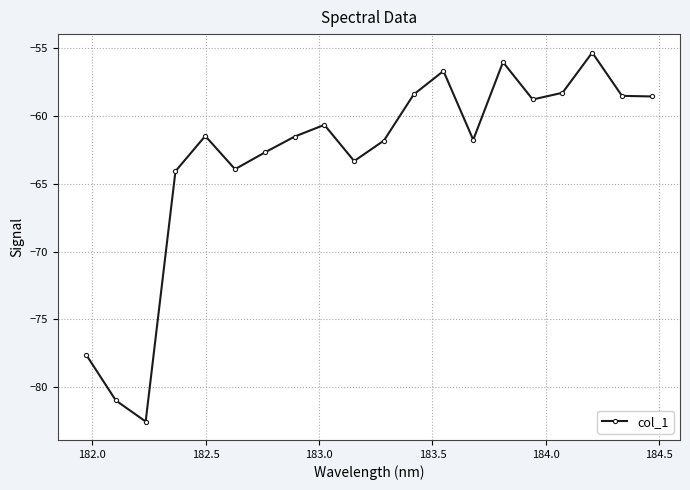

What is the minimum value shown in the chart?

-82.5